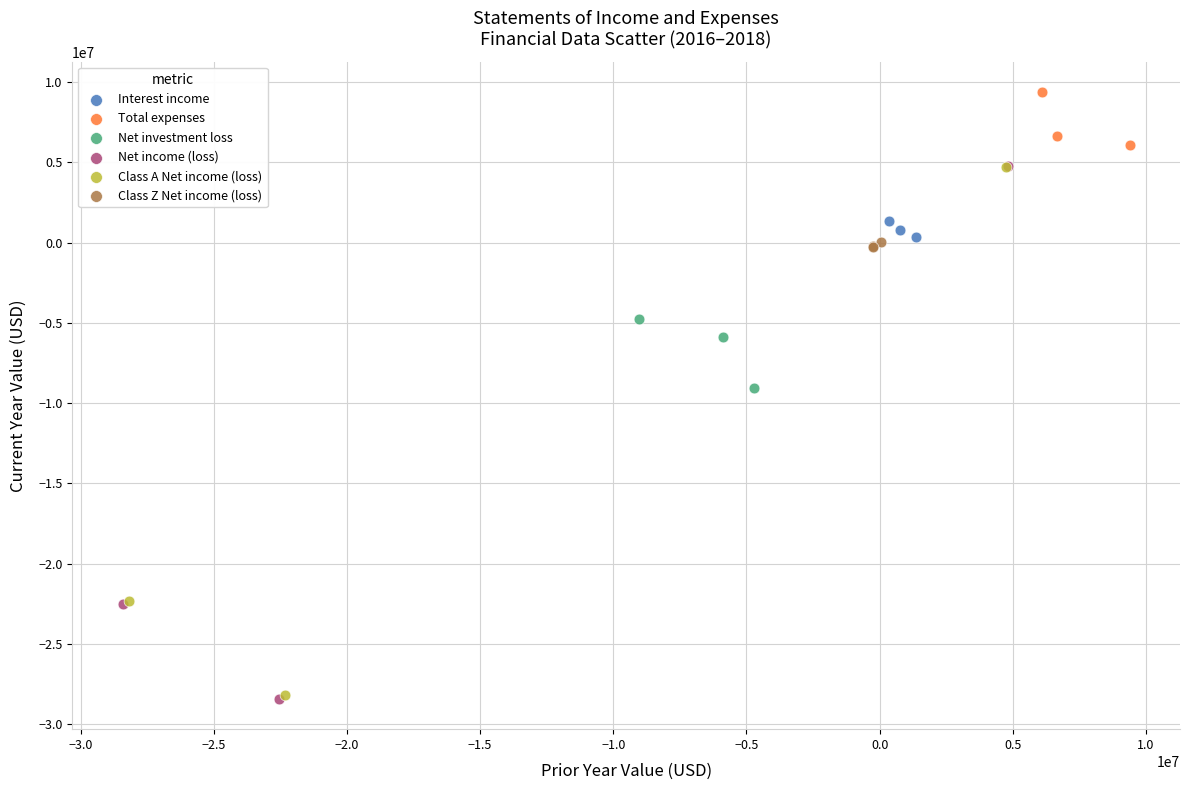

Which series has the largest Y range (max minus min)?

Net income (loss)